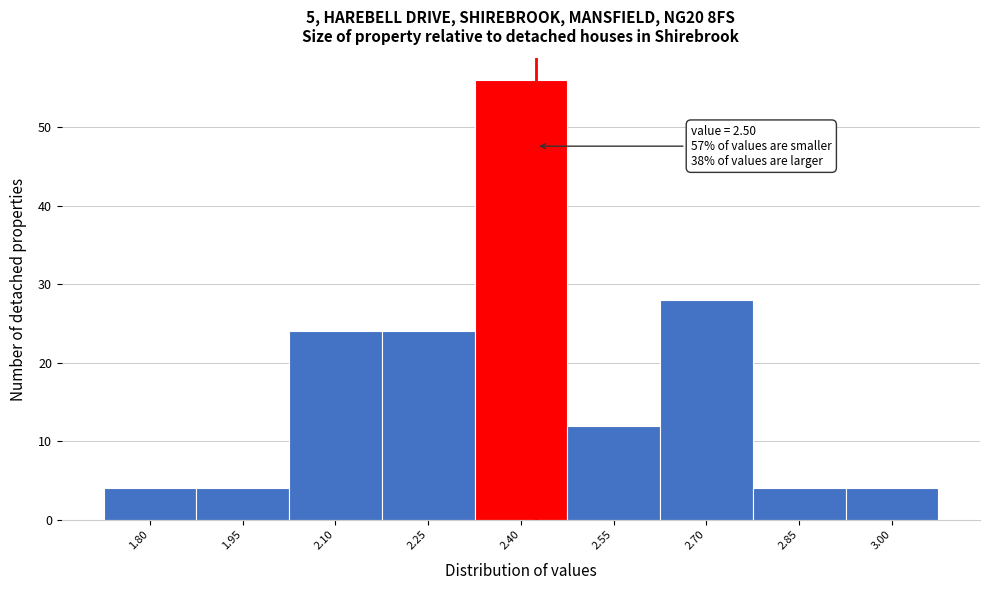

Reading left to right, list all the values displayed in this chart.

1.80=4	1.95=4	2.10=24	2.25=24	2.40=56	2.55=12	2.70=28	2.85=4	3.00=4